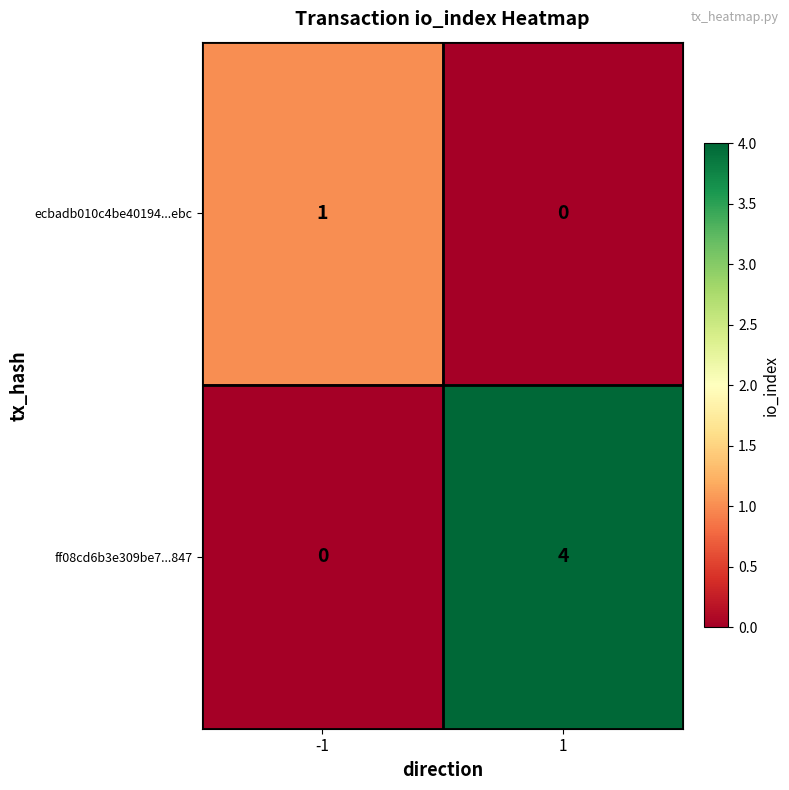

List the series in order of their overall mean, lowest first.

ecbadb010c4be40194...ebc, ff08cd6b3e309be7...847